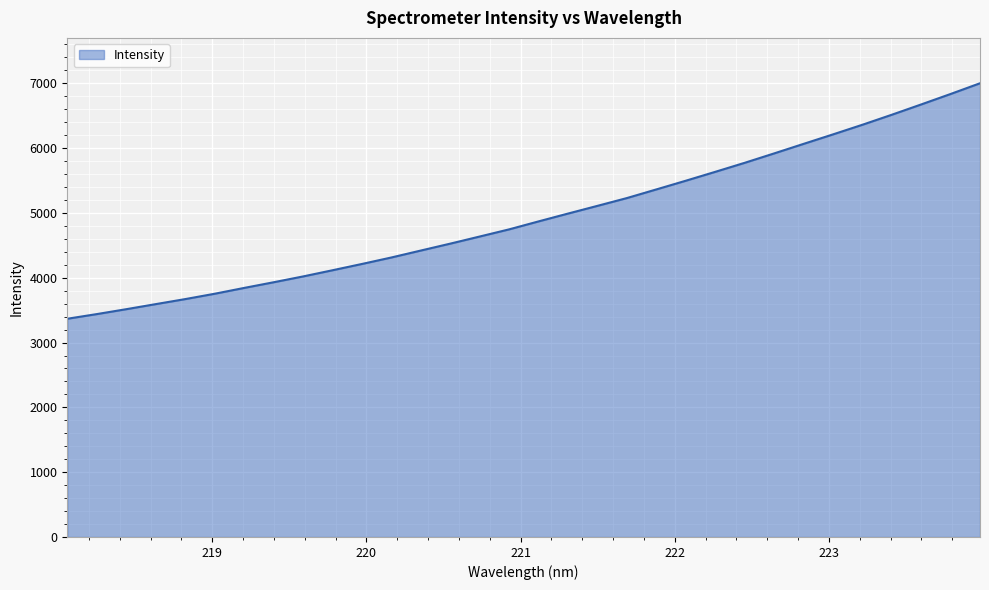

What is the difference between the maximum and minimum values?

3633.7